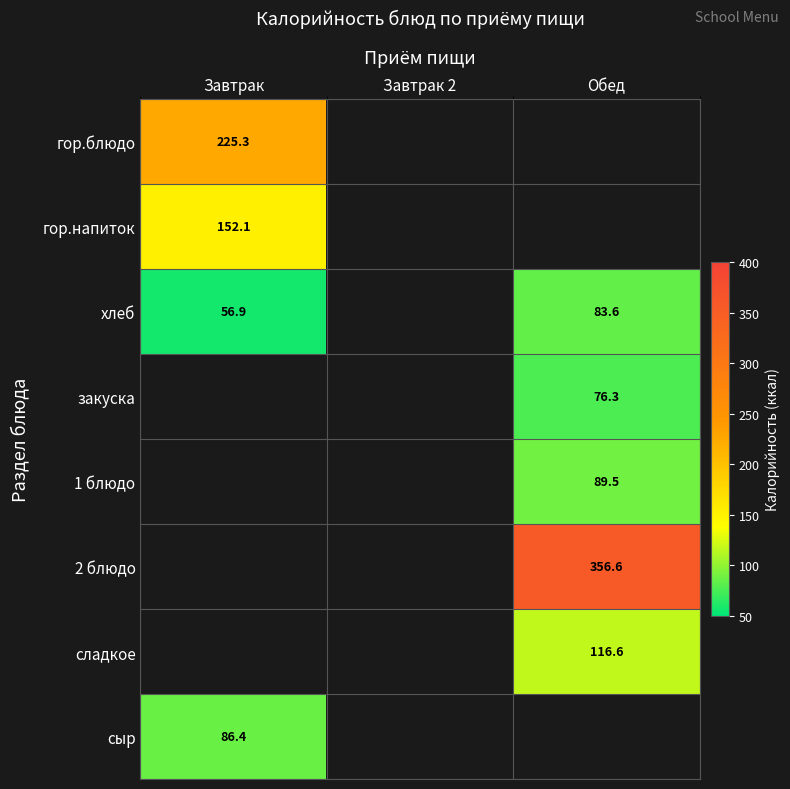

What is the sum of the хлеб values at Обед and Завтрак?

140.5